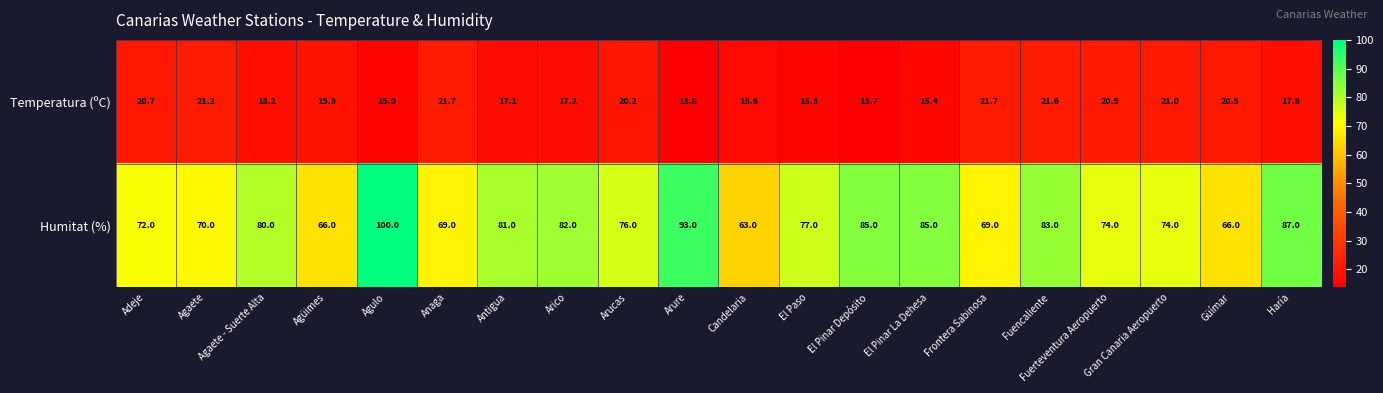

Count the number of data series in this chart.

2